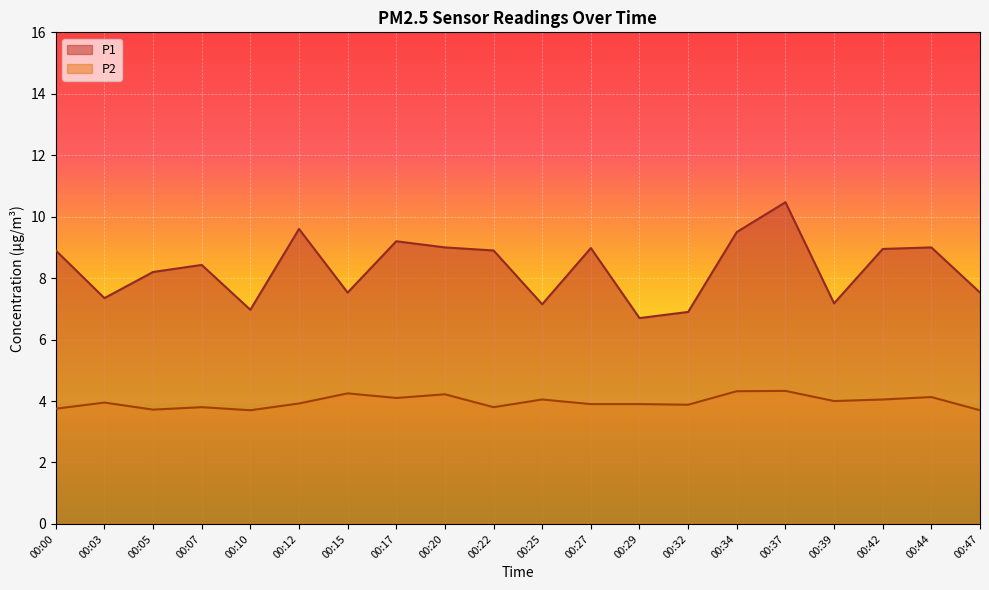

What is the smallest value displayed?

3.7